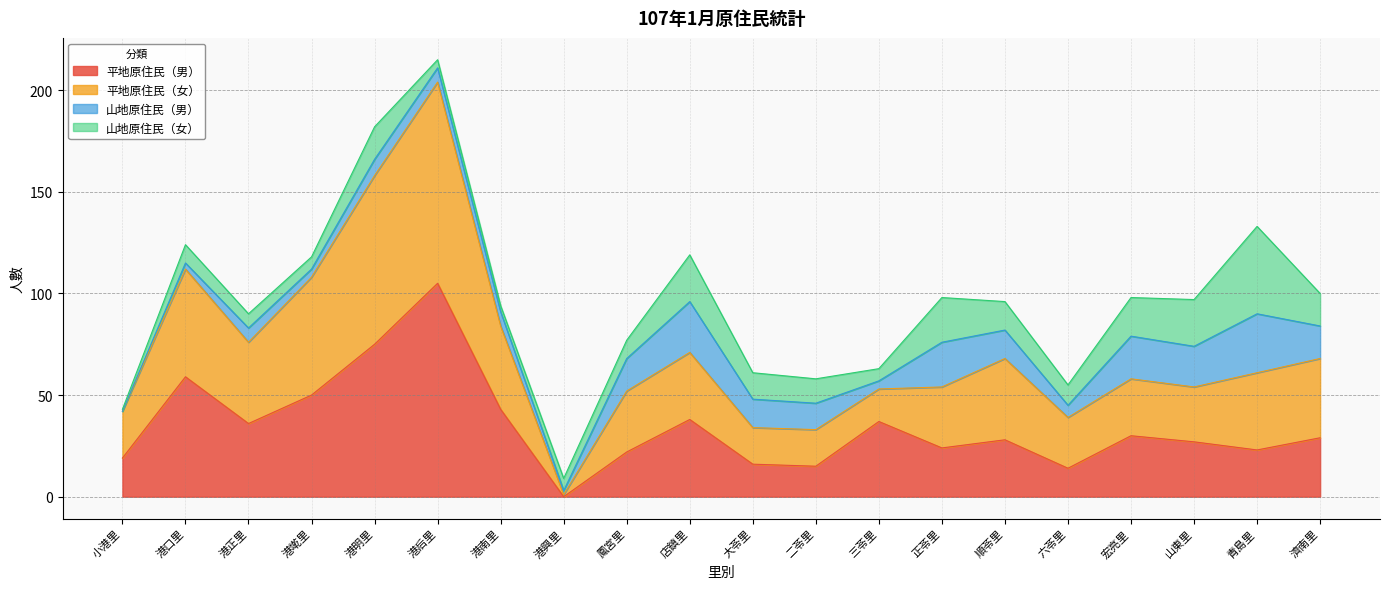

Is it true that 平地原住民（男） equals 22 at 鳳宮里?

True